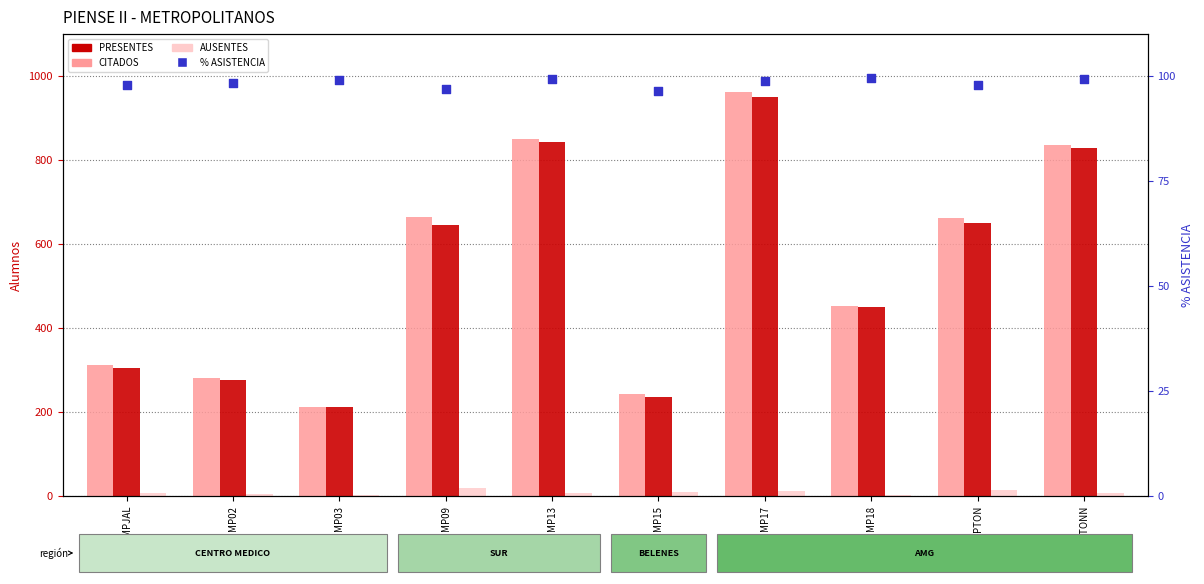

Which series has the largest total across all categories?

CITADOS